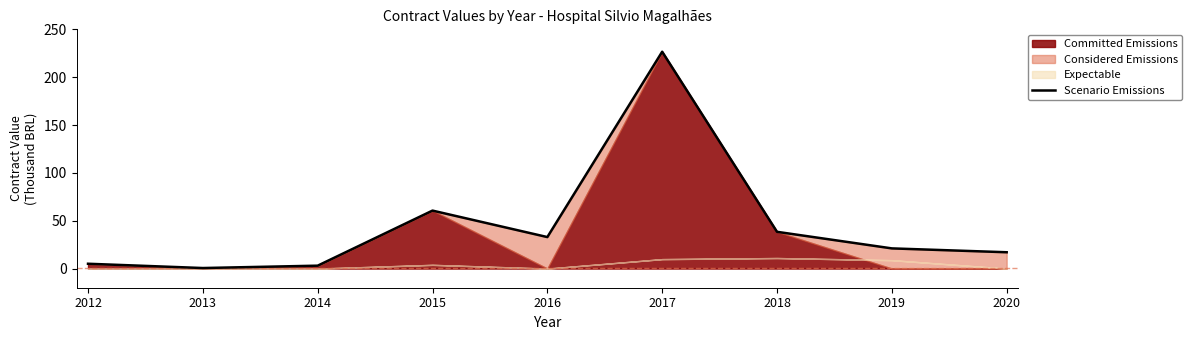

How many points are lower than both their immediate neighbors (excluding endpoints)?

2